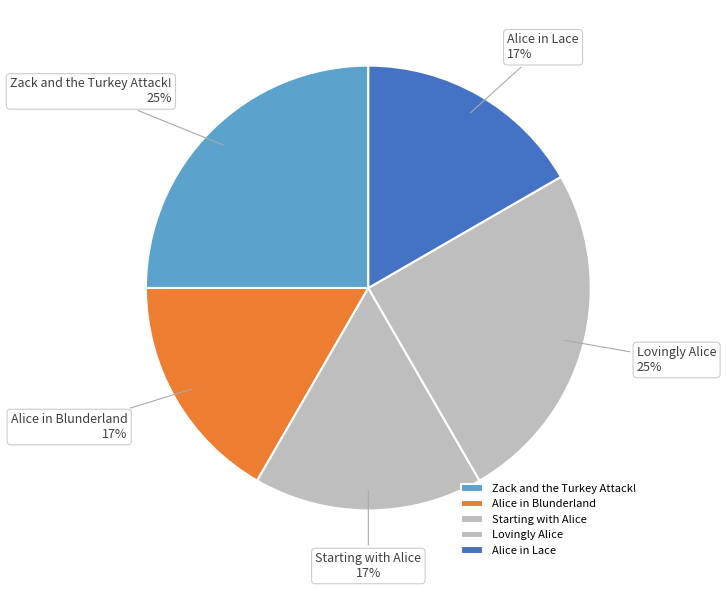

What is the ratio of the value at Starting with Alice to the value at Lovingly Alice?

0.7